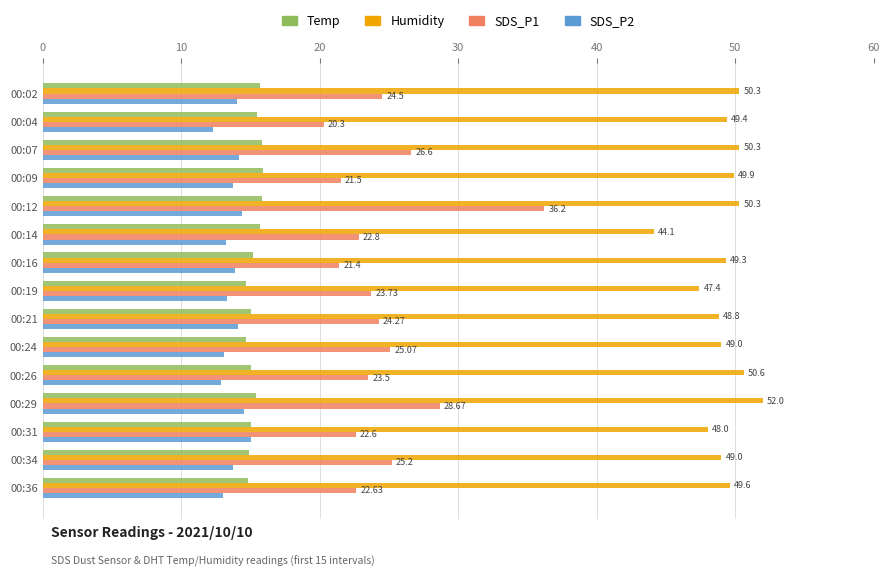

At which category is the sum across all series the highest?

00:12